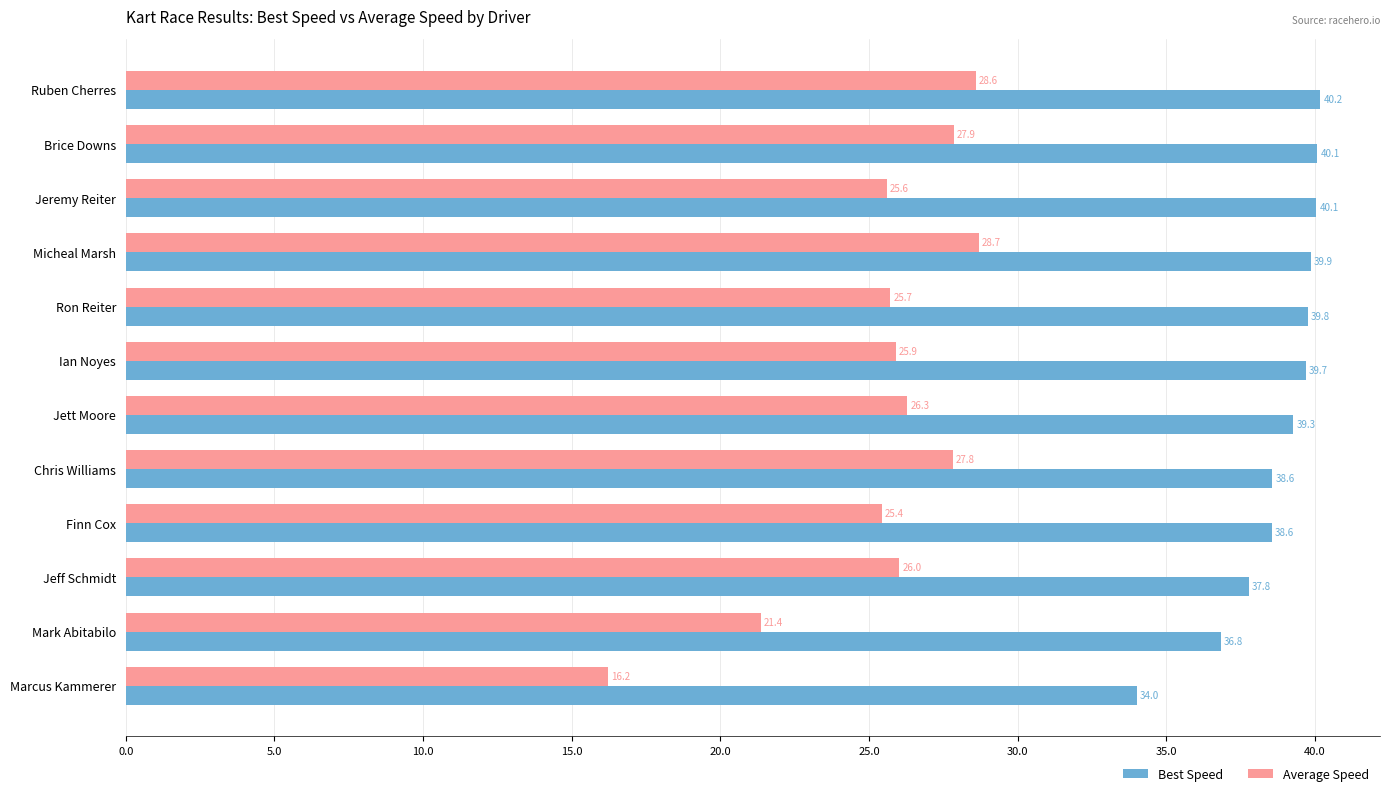

List the labels in order of Average Speed value, largest first.

Micheal Marsh, Ruben Cherres, Brice Downs, Chris Williams, Jett Moore, Jeff Schmidt, Ian Noyes, Ron Reiter, Jeremy Reiter, Finn Cox, Mark Abitabilo, Marcus Kammerer